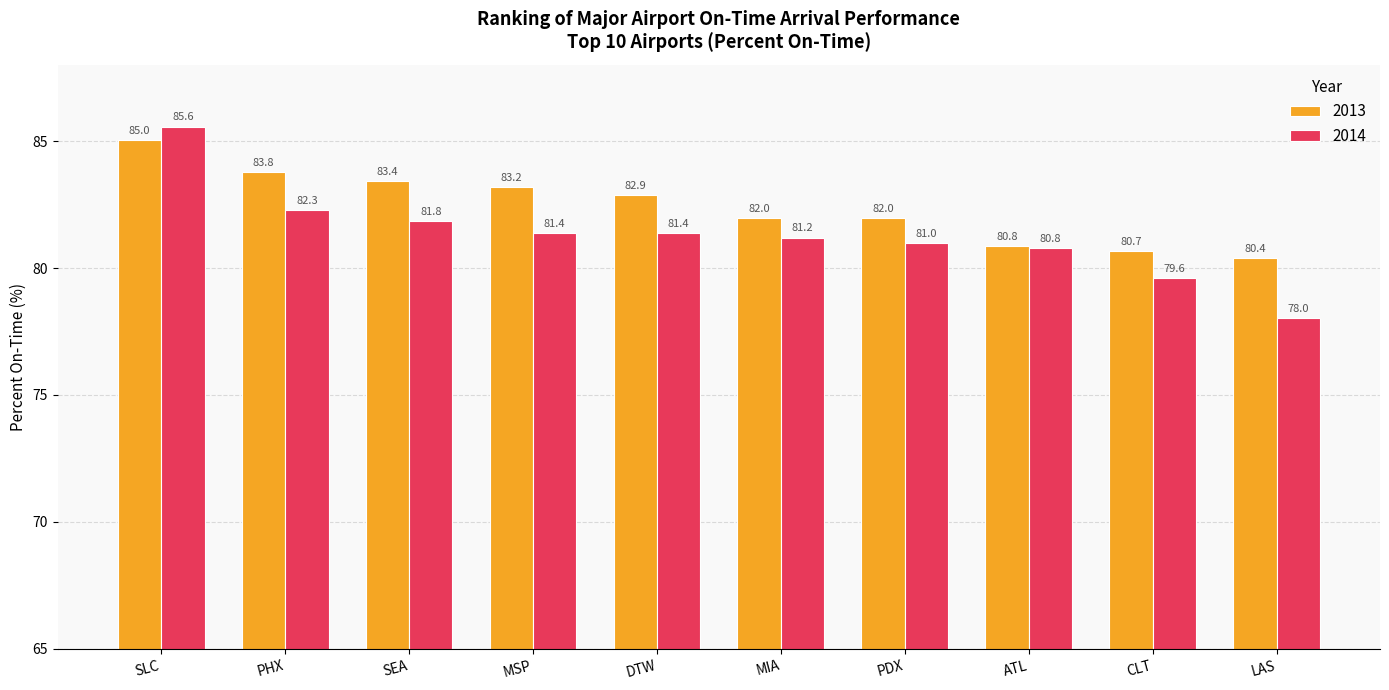

Where is 2014 nearest to the value 81?

PDX